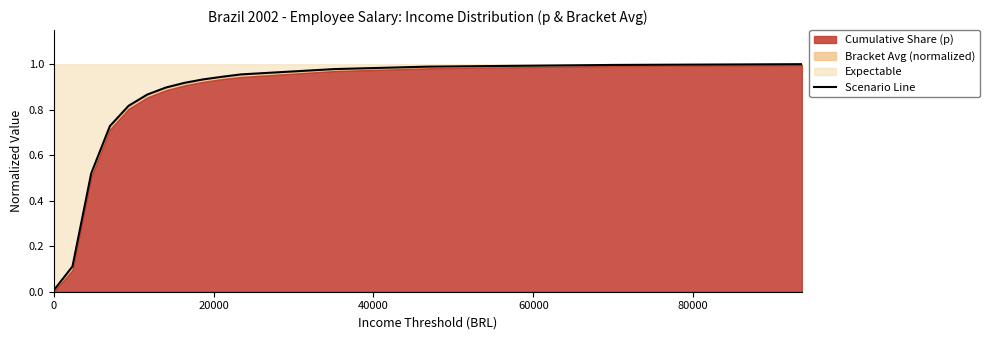

True or false: the data has more than 0 interior local peaks.

False